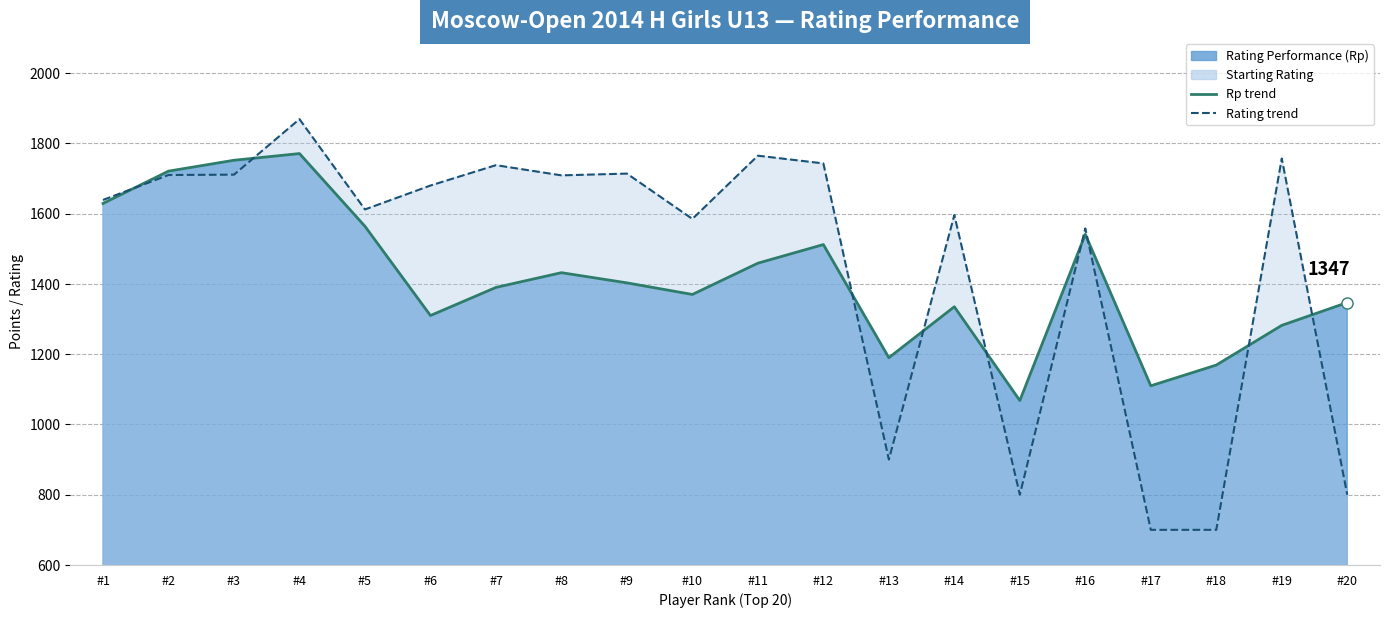

At which category is the sum across all series the highest?

#4